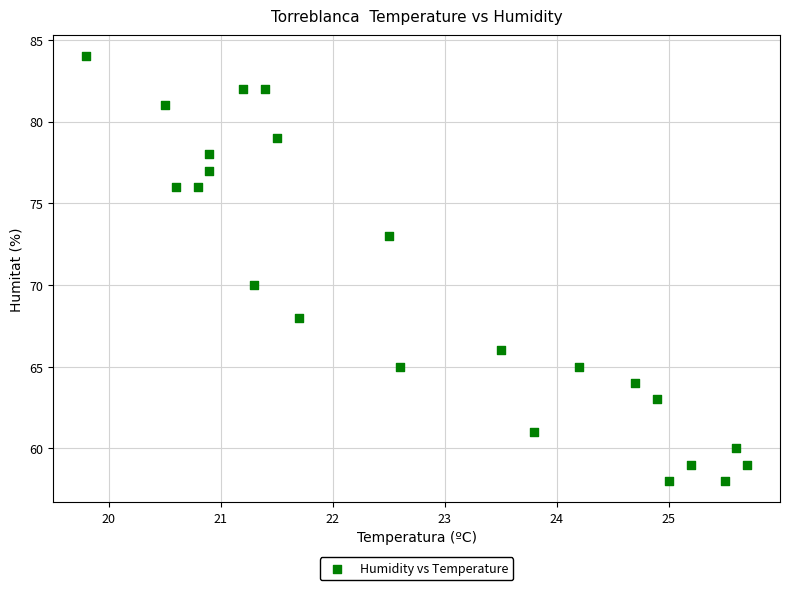

What Y value in the scatter plot is closest to 71?

70